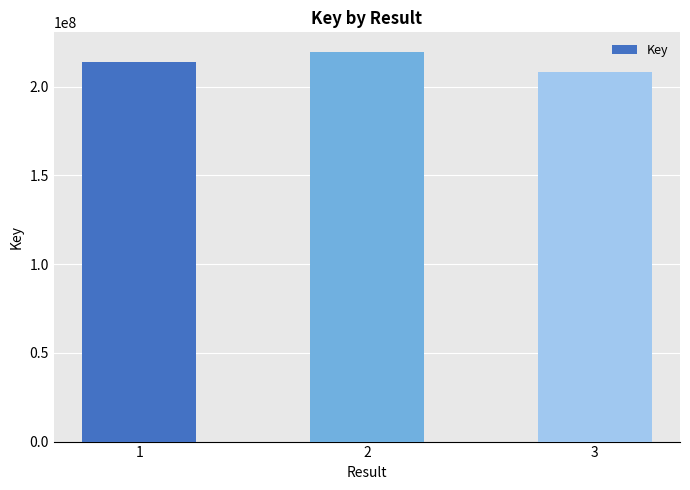

True or false: the data shows 300839362 at 3.

False